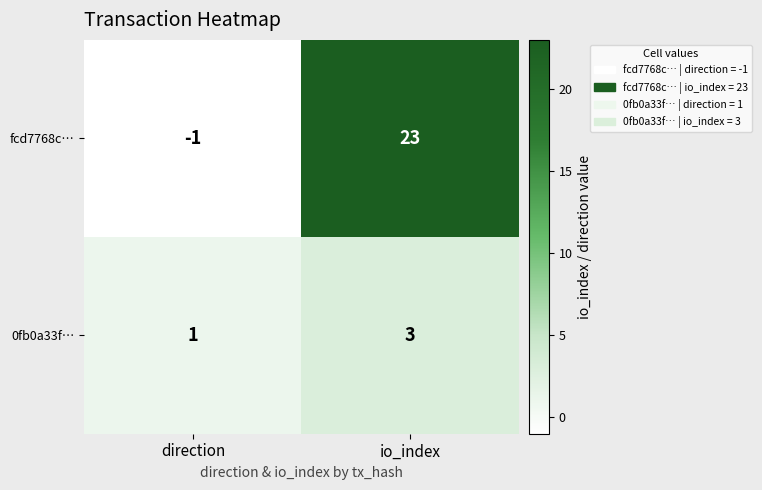

The value of 0fb0a33f… at io_index is 5. True or false?

False